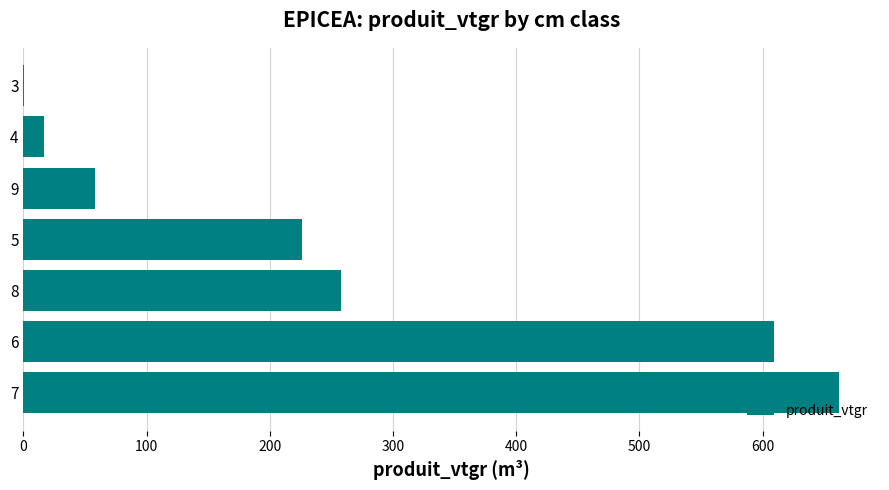

Count the number of categories in the chart.

7